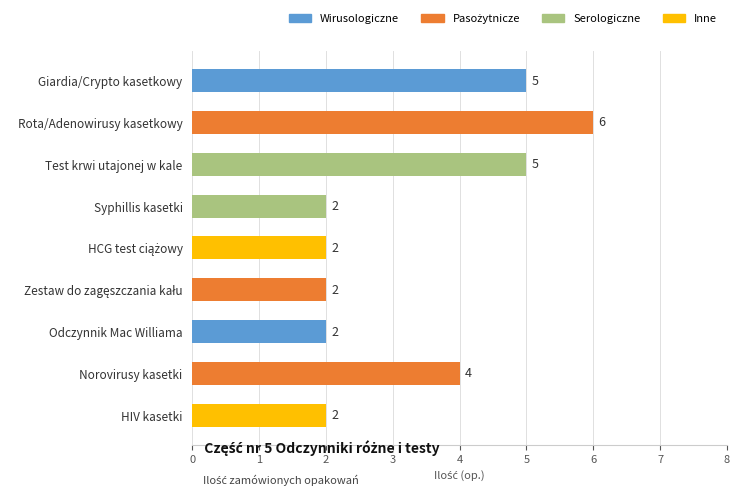

Are the bars grouped side by side (vs. stacked)?

No